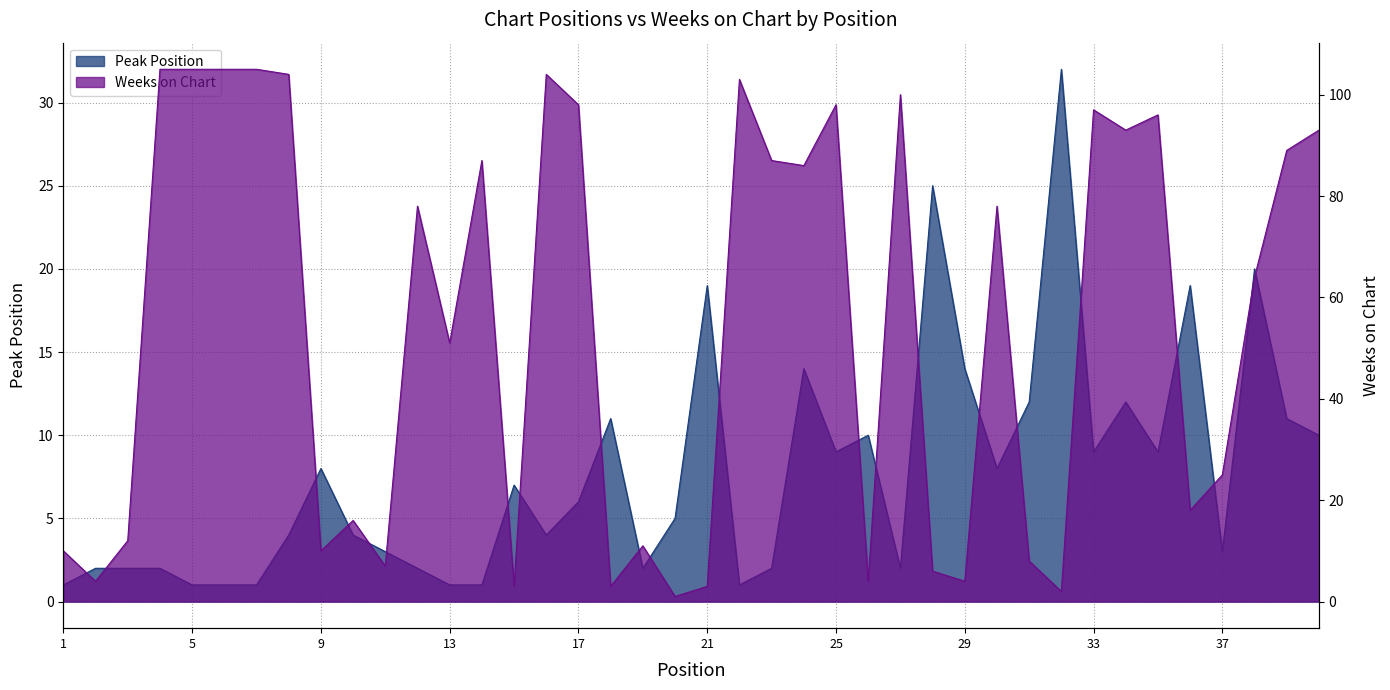

Is the value of Weeks on Chart at 13 greater than the value of Peak Position at 19?

Yes